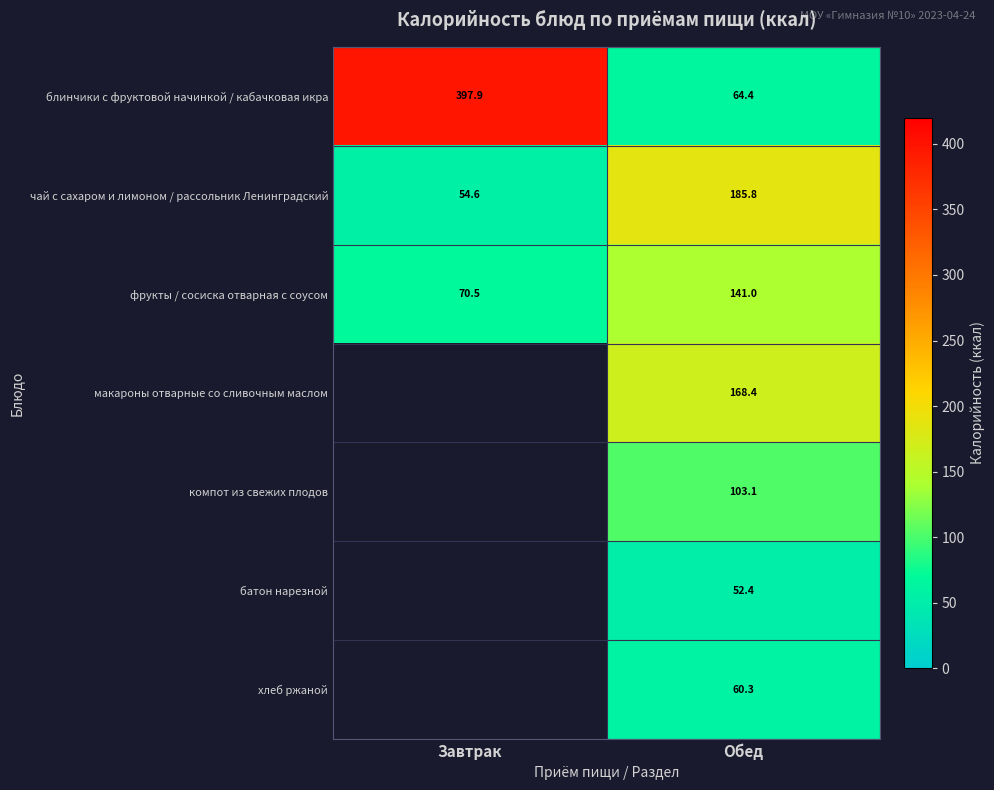

What is the total value across all series at Обед?

775.4